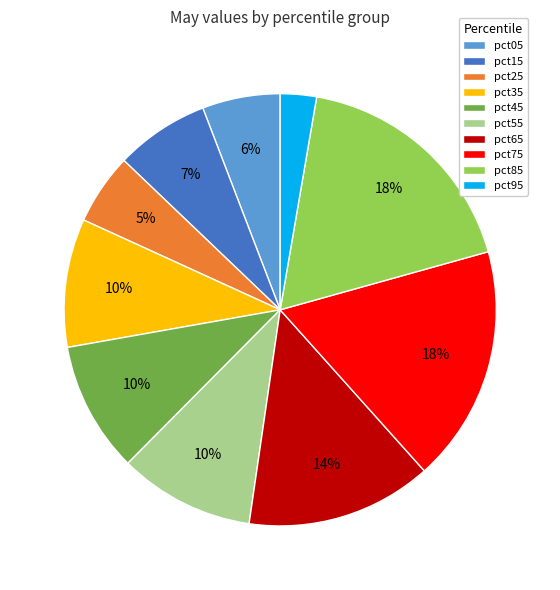

Does pct75 represent more than half of the total?

No